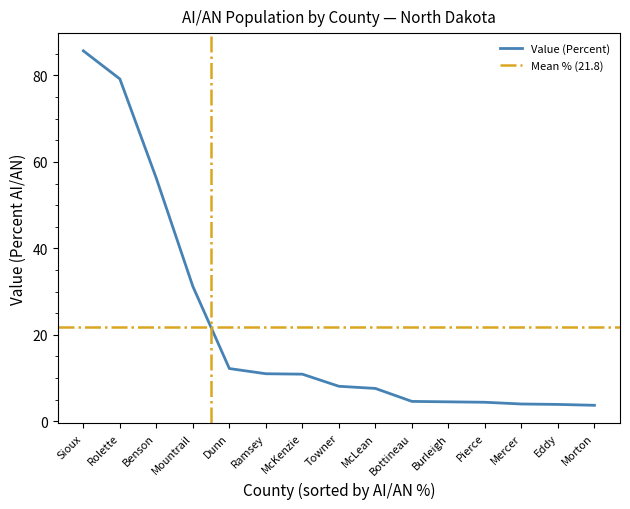

Reading left to right, list all the values displayed in this chart.

85.7	79.2	56.2	31.2	12.2	11.0	10.9	8.1	7.6	4.6	4.5	4.4	4.0	3.9	3.7